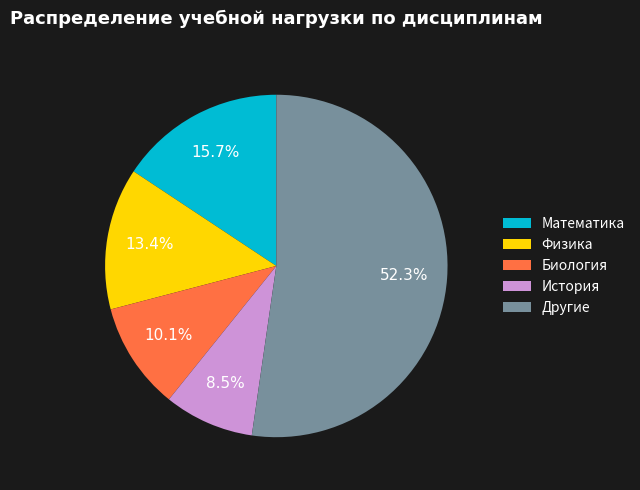

To the nearest percent, what percentage of the pie is Математика?

16%